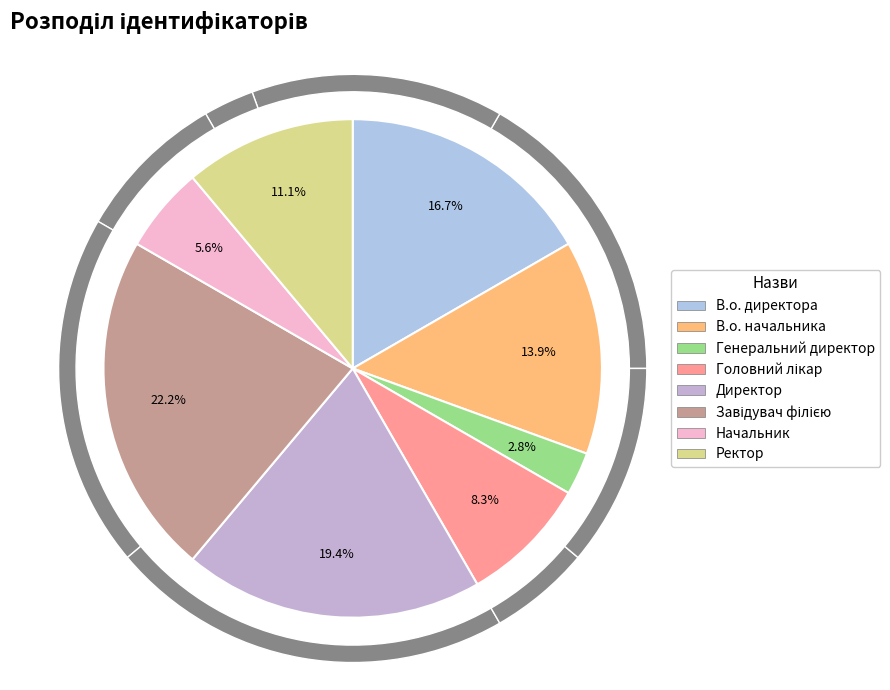

True or false: Генеральний директор accounts for 11% of the total.

False